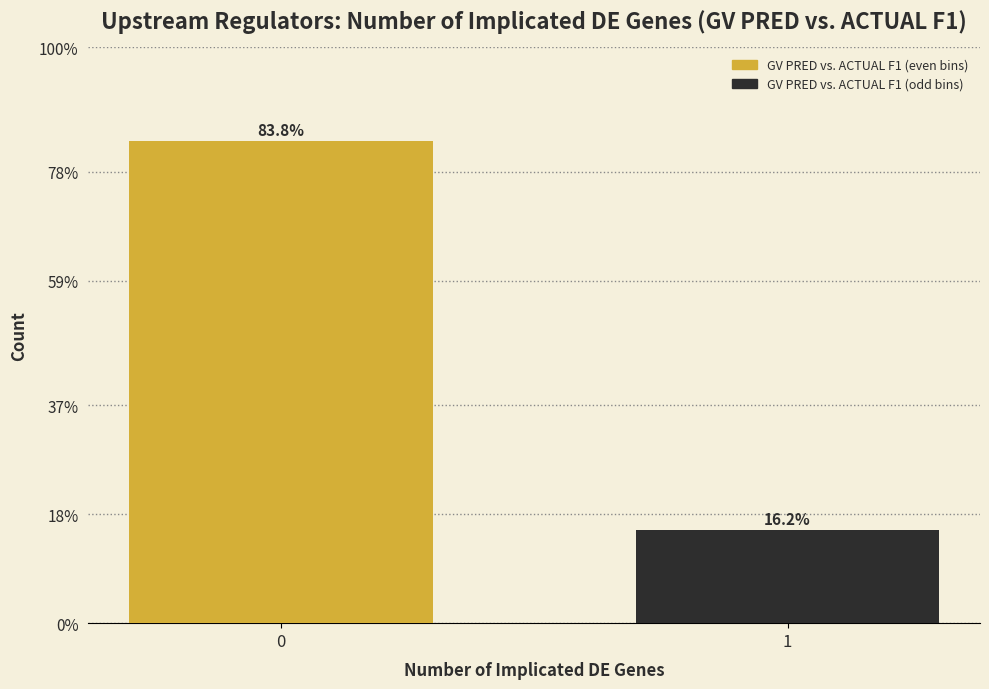

Does the chart contain any negative values?

No